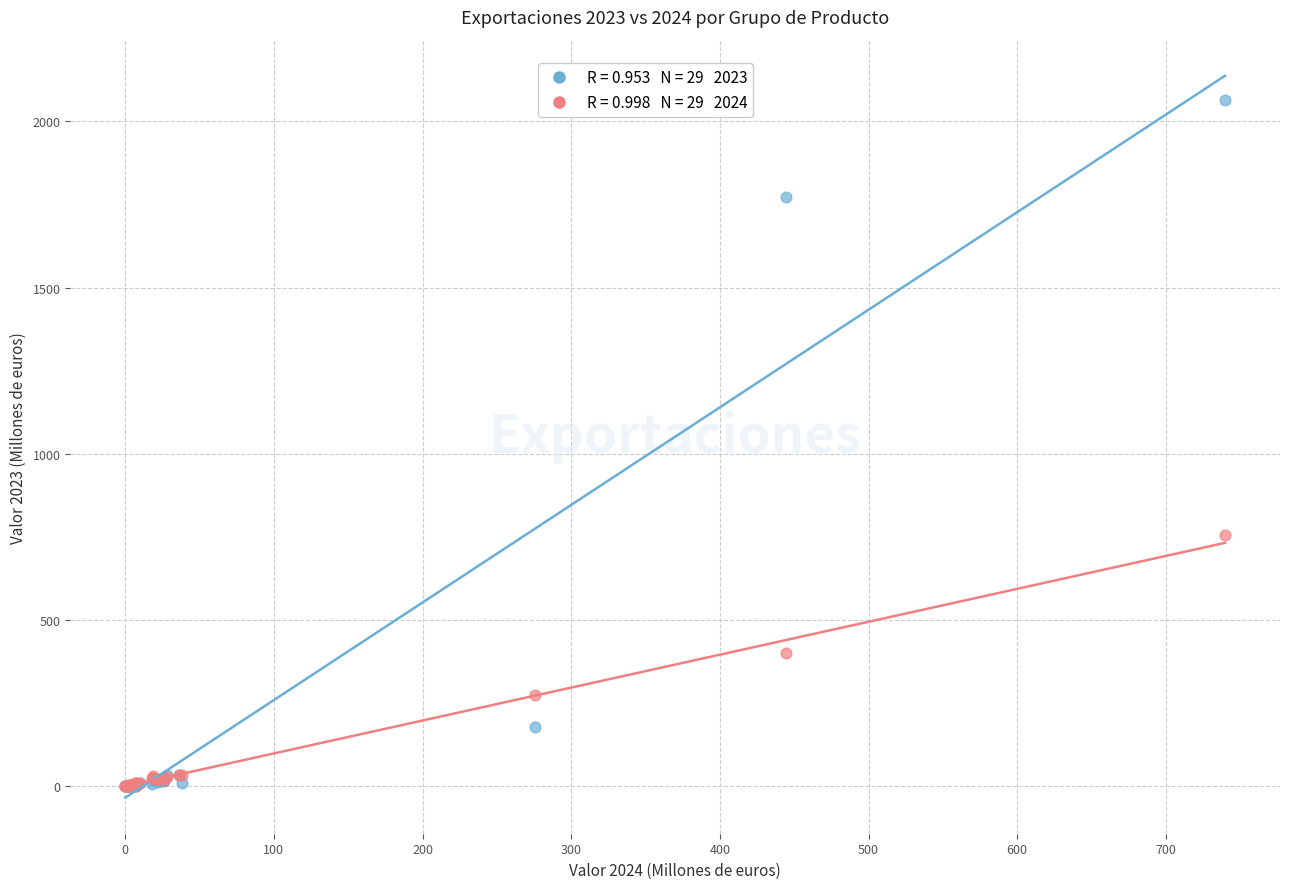

Across all series, what Y value is closest to 1032?

754.8